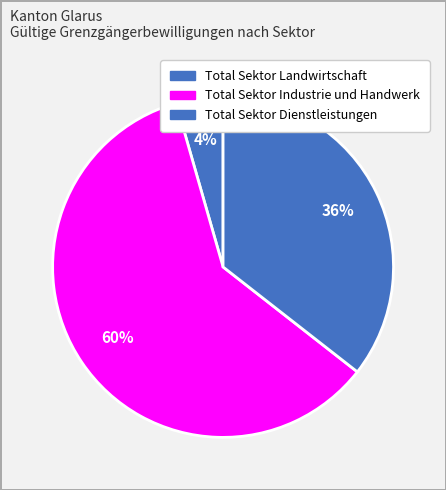

To the nearest percent, what portion does Total Sektor Industrie und Handwerk represent?

60%